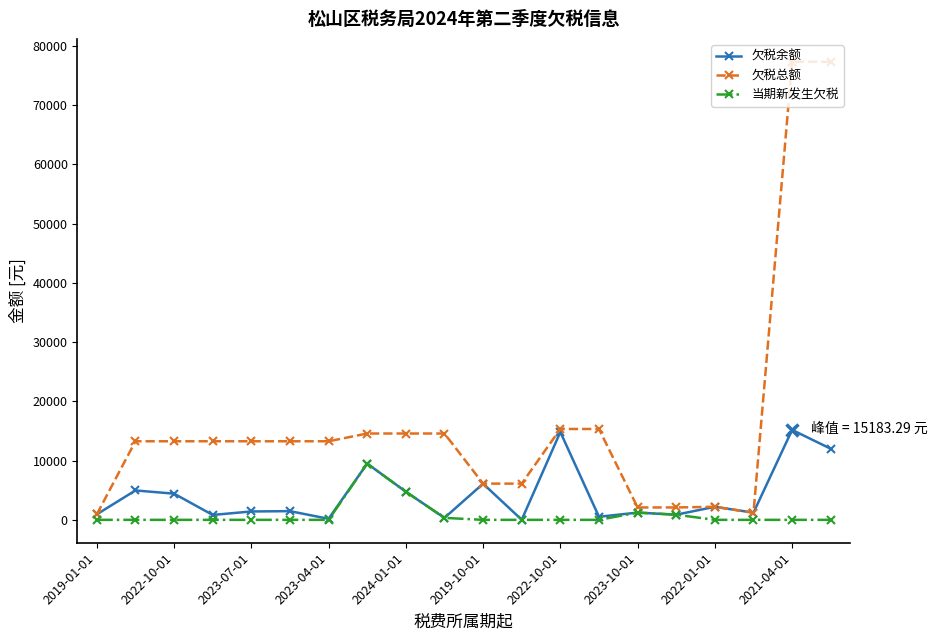

Which series has the largest total across all categories?

欠税总额